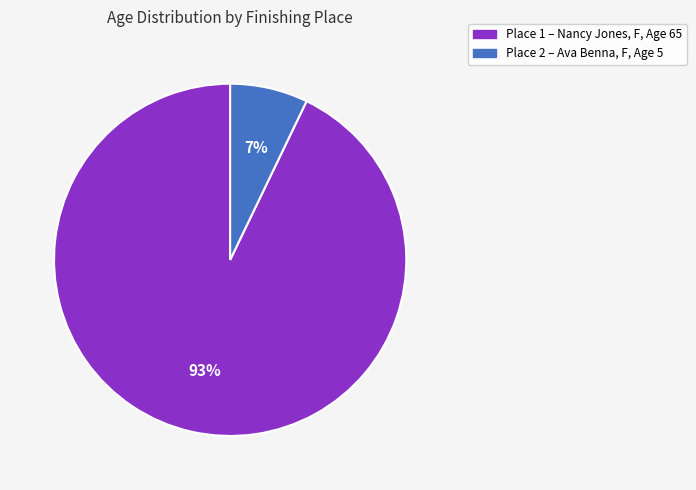

To the nearest percent, what is the difference between the largest and smallest slice percentages?

86%